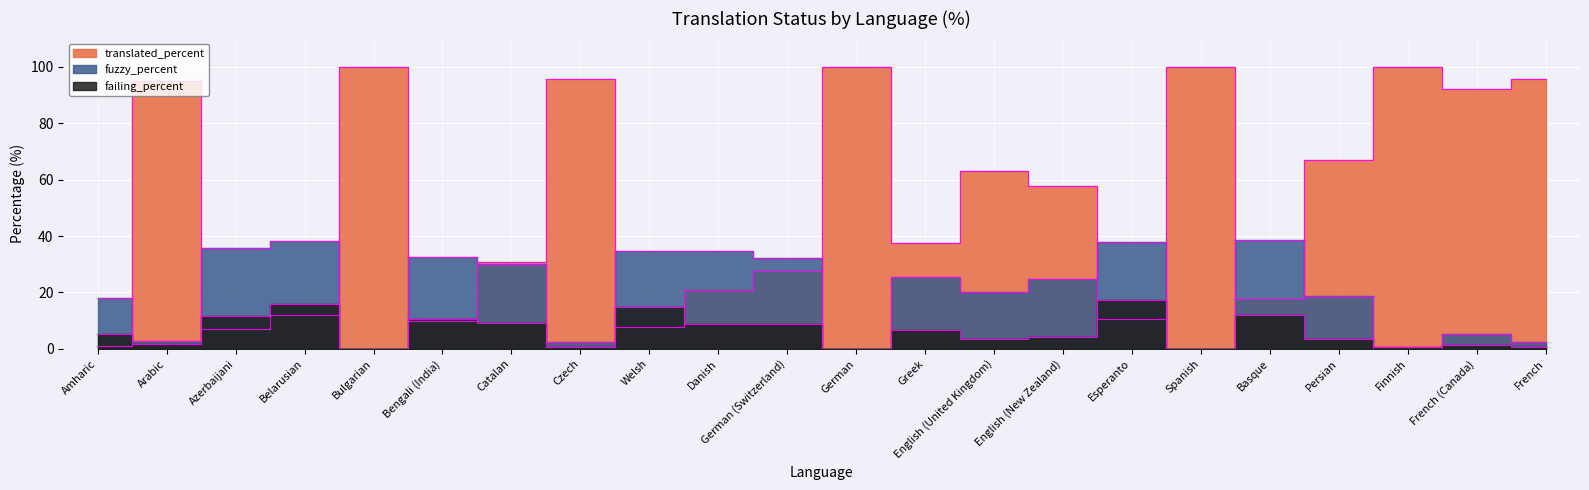

How many times do fuzzy_percent and failing_percent cross each other?

4